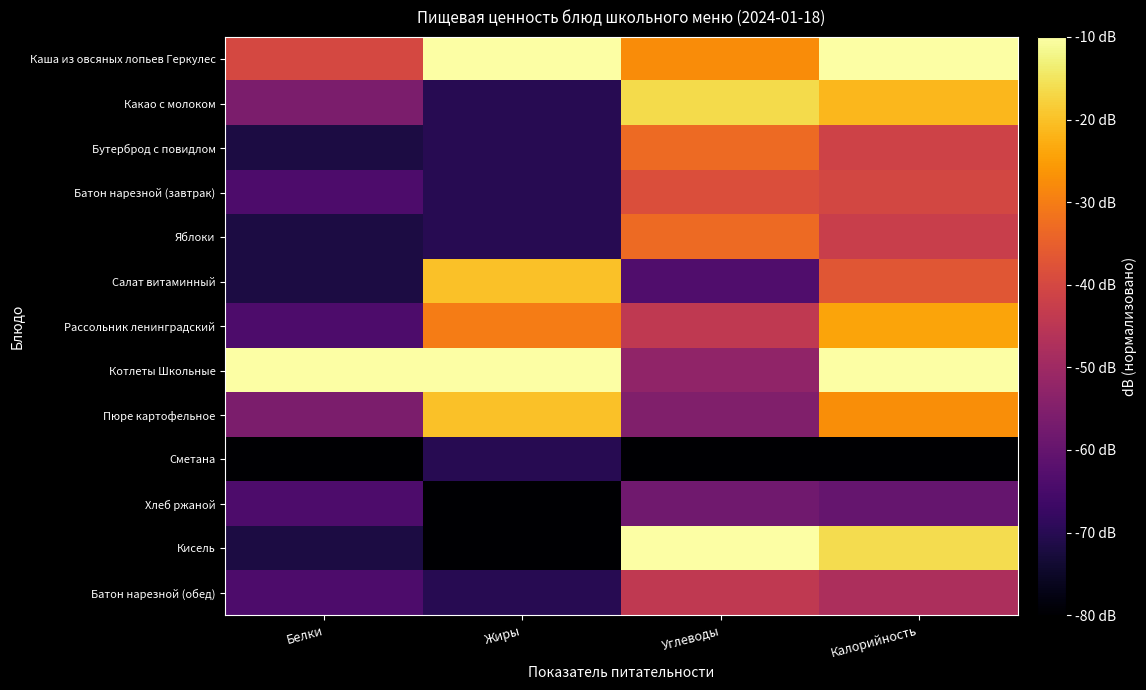

At which category does the chart reach its peak across all series?

Жиры